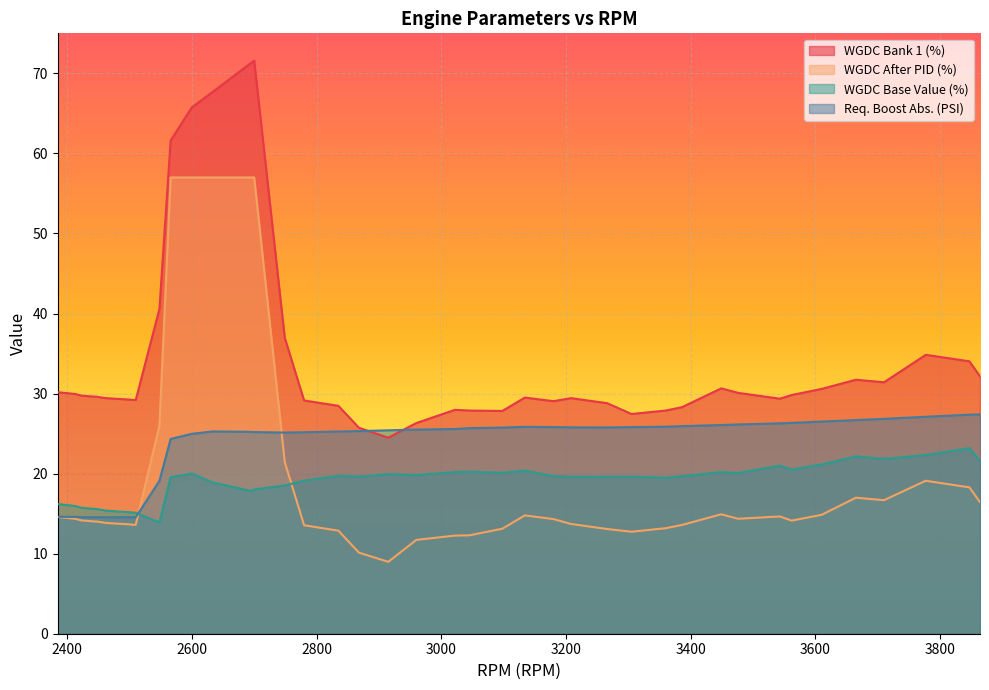

How many values in the WGDC After PID (%) series are below 14?

17